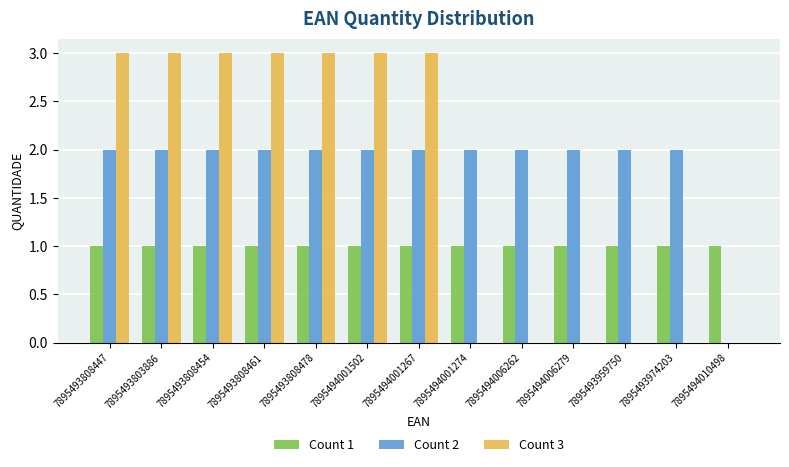

What is the maximum value shown in the chart?

3